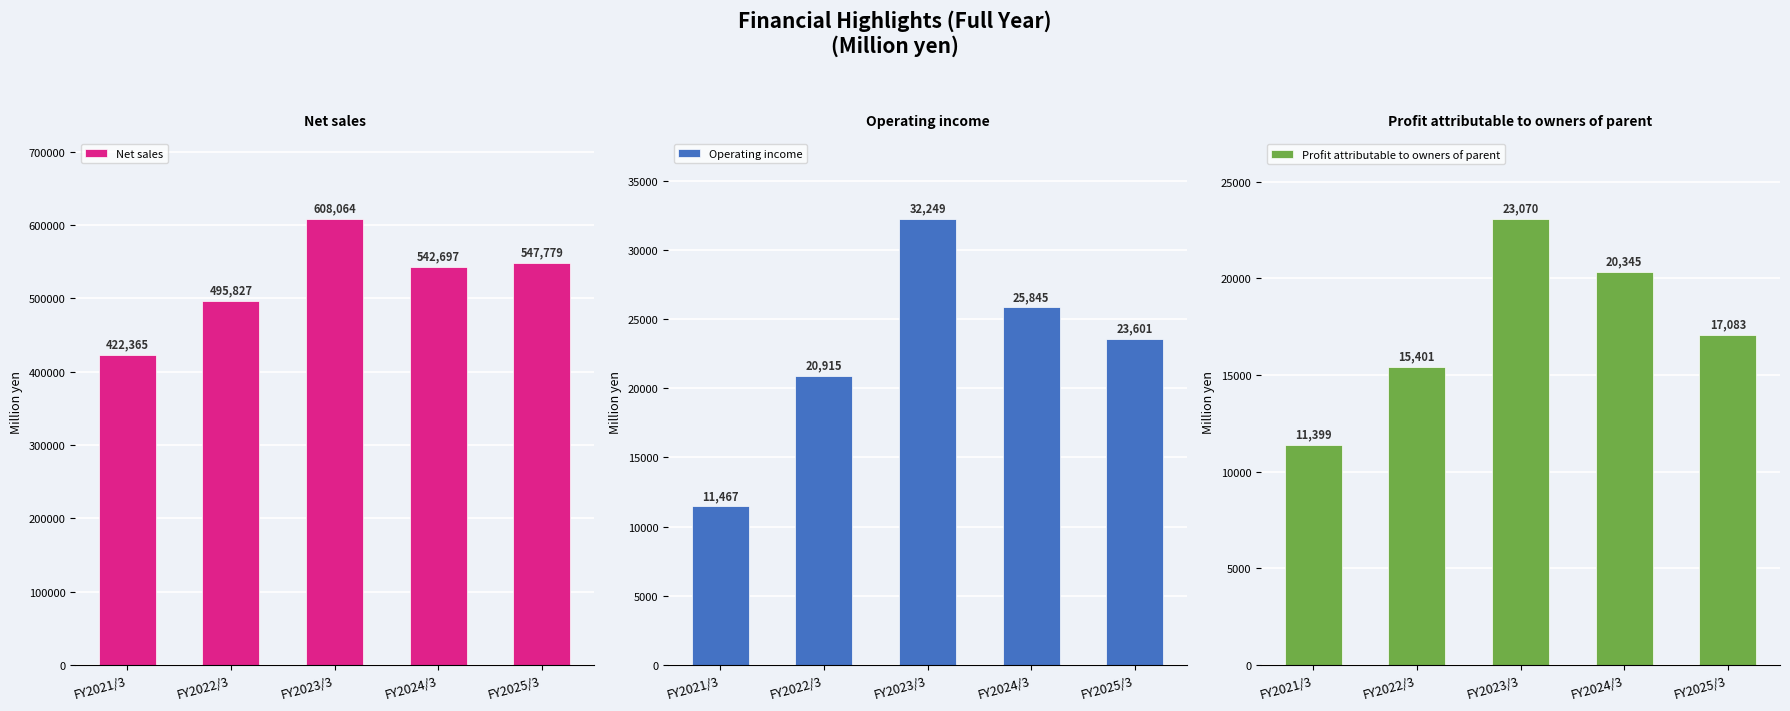

Which has a higher value, FY2021/3 or FY2022/3?

FY2022/3